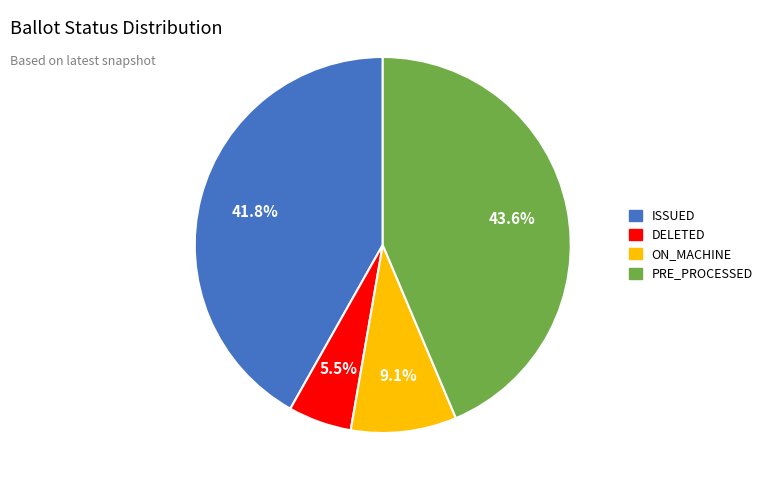

To the nearest percent, what is the difference between the PRE_PROCESSED and DELETED slice percentages?

38%